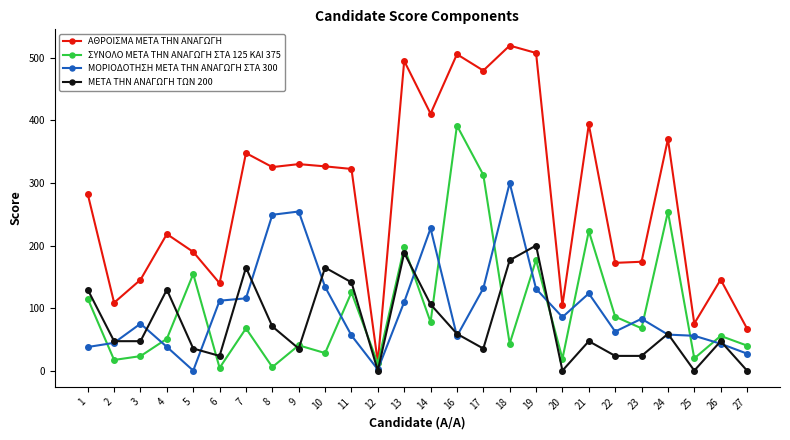

Does the chart display data point markers on the line(s)?

Yes